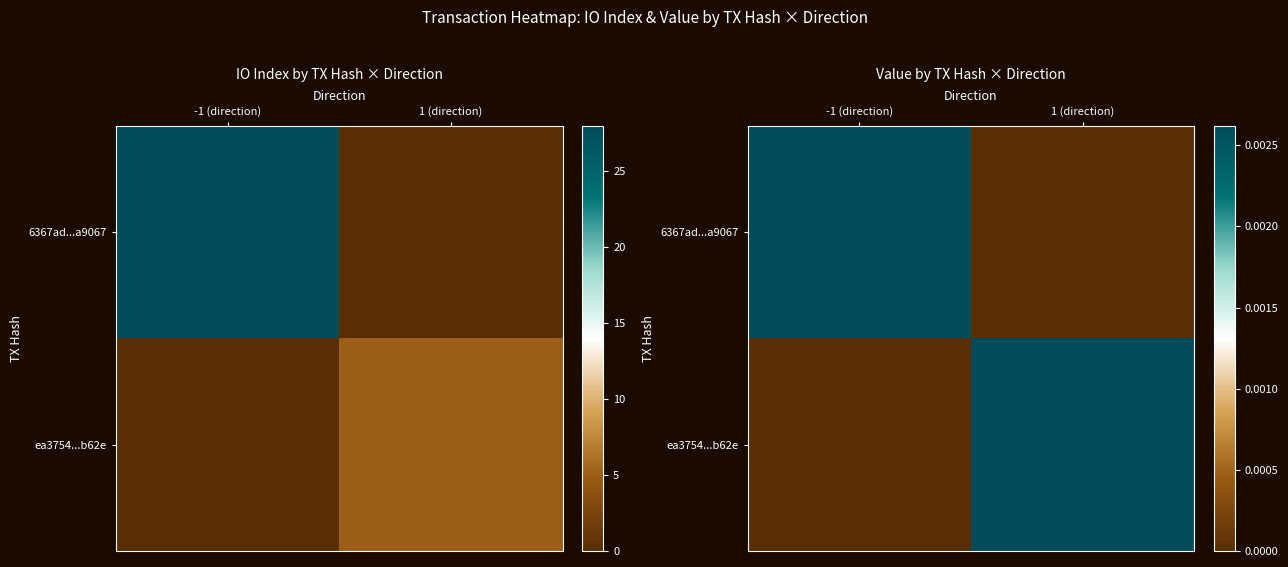

How many series are shown in this chart?

2